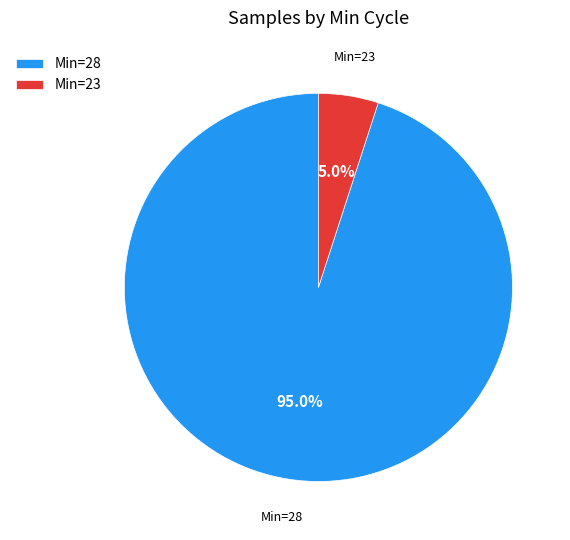

What portion of the pie excludes Min=23?

95.0%